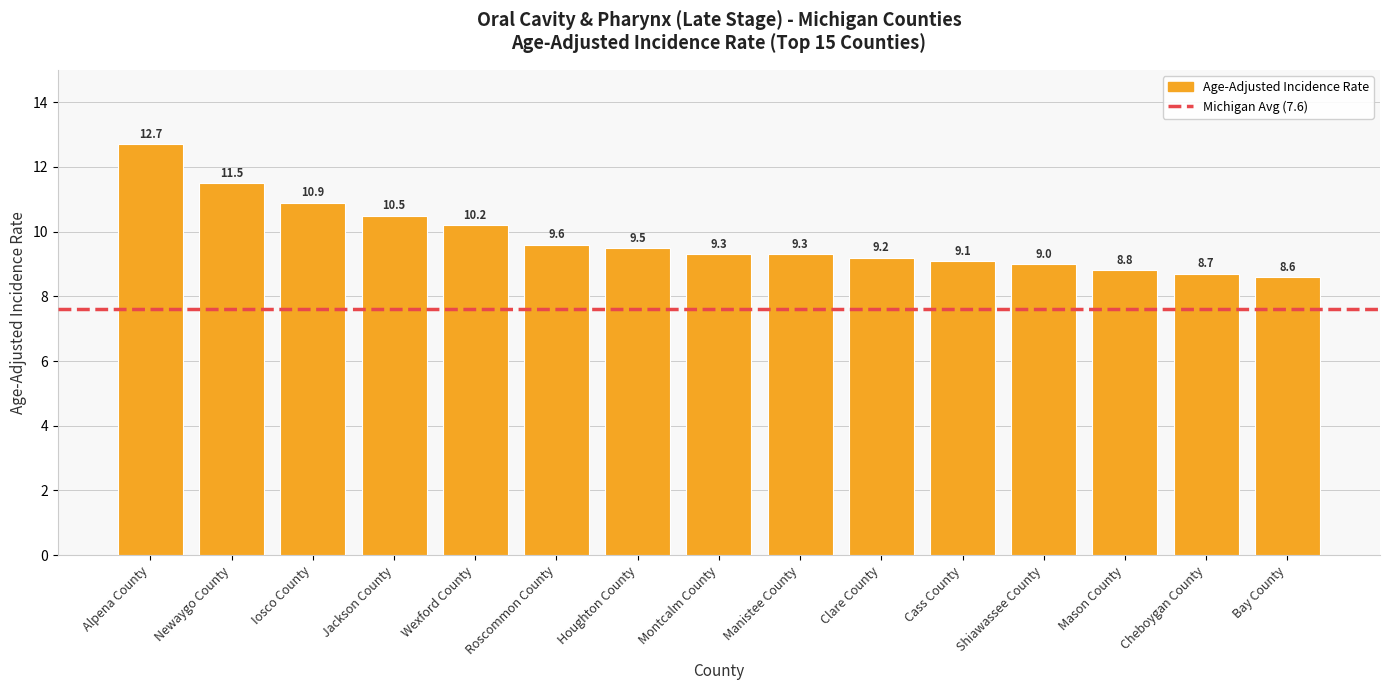

What is the label of the 11th bar from the left?

Cass County